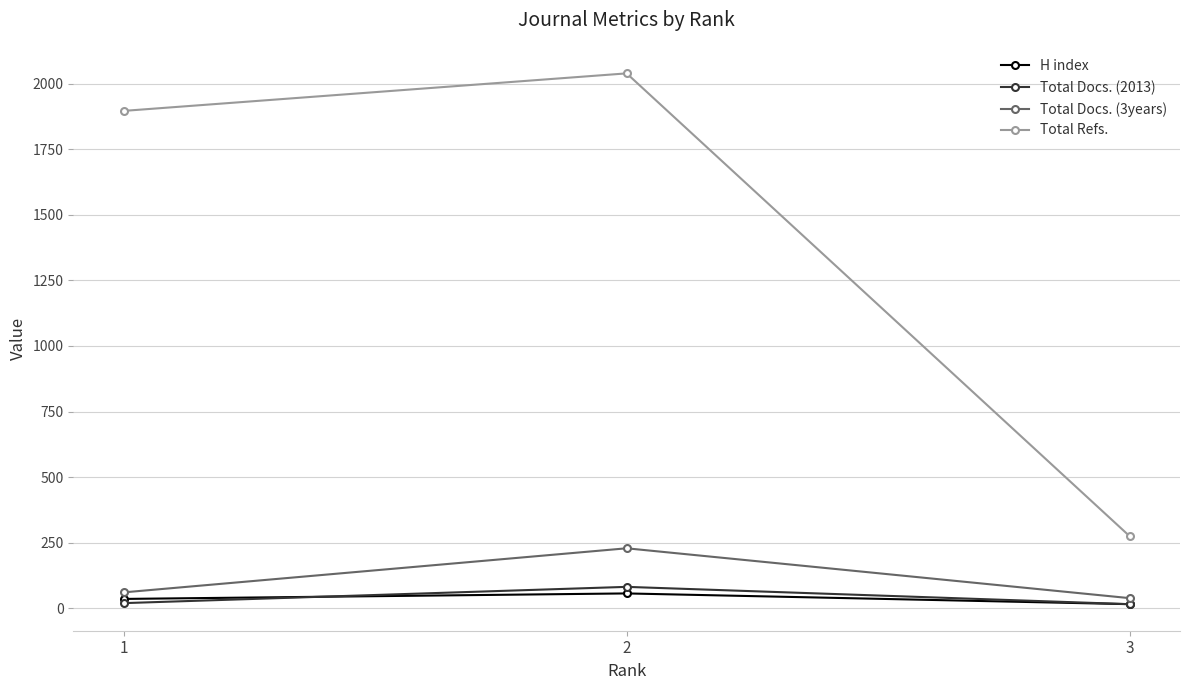

What is the difference between the maximum and second lowest values in the Total Refs. series?

143